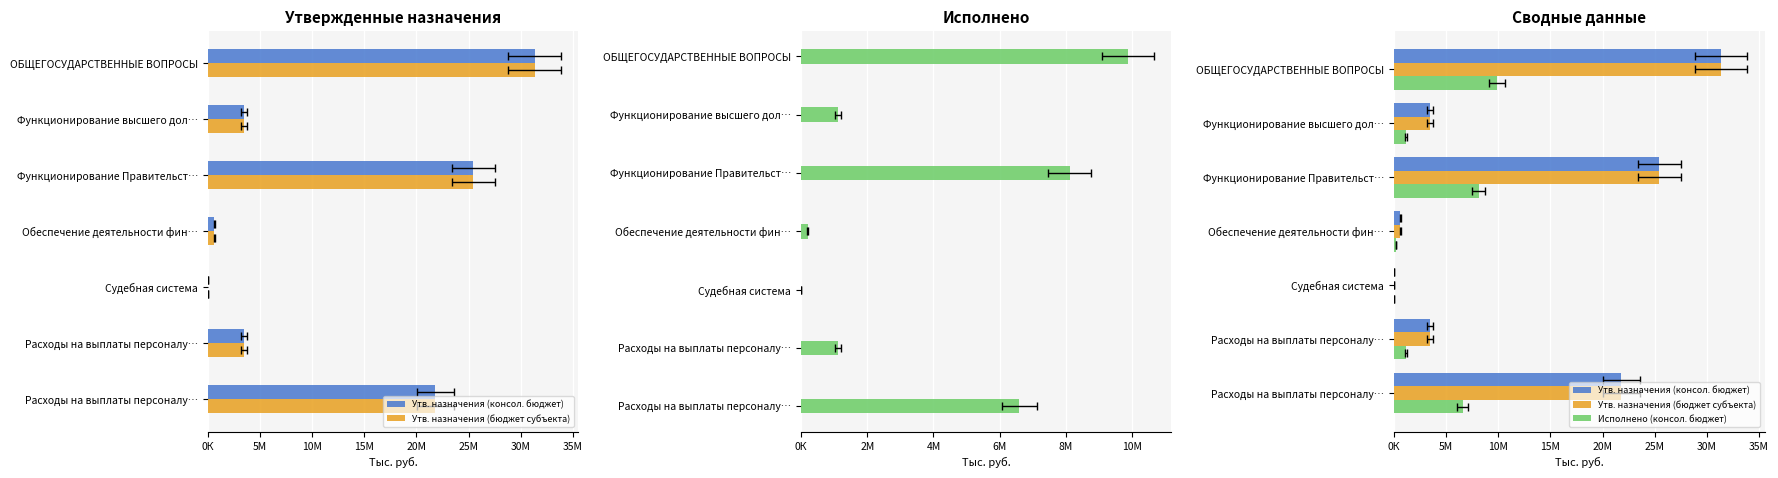

Which series has the largest total across all categories?

Утв. назначения (консол. бюджет)